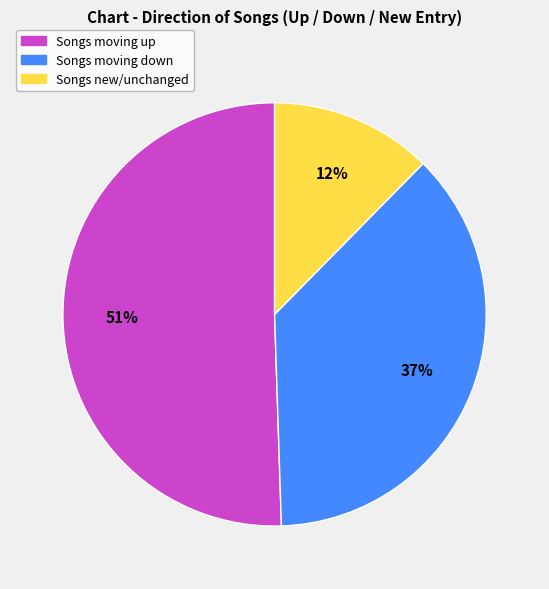

Count the number of slices in the pie.

3